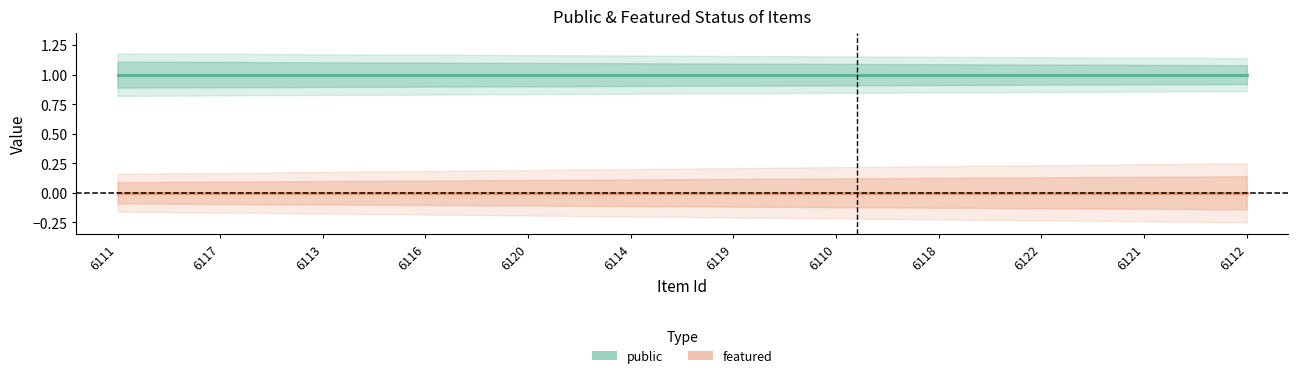

Between 6116 and 6121, which series saw the biggest shift?

public